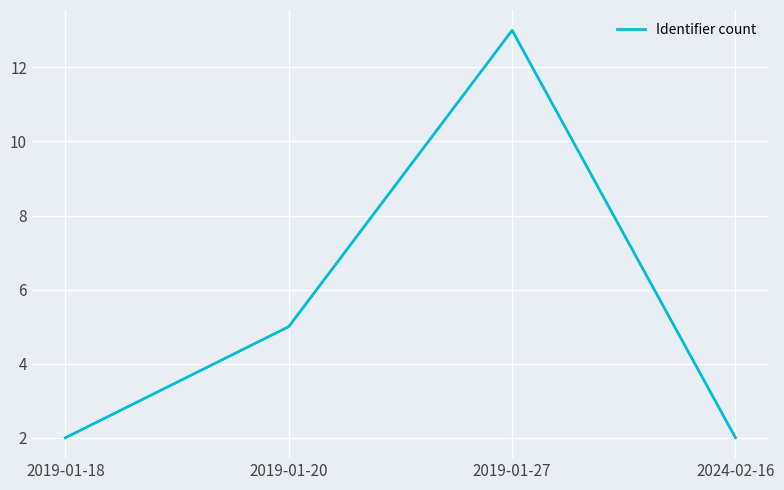

What is the change in value from 2019-01-18 to 2019-01-27?

+11